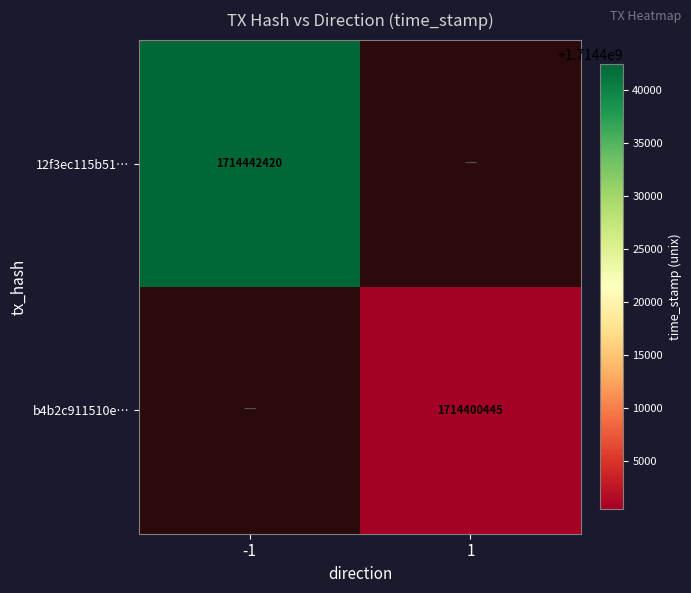

True or false: b4b2c911510e… has a value of 882498144 at 1.

False